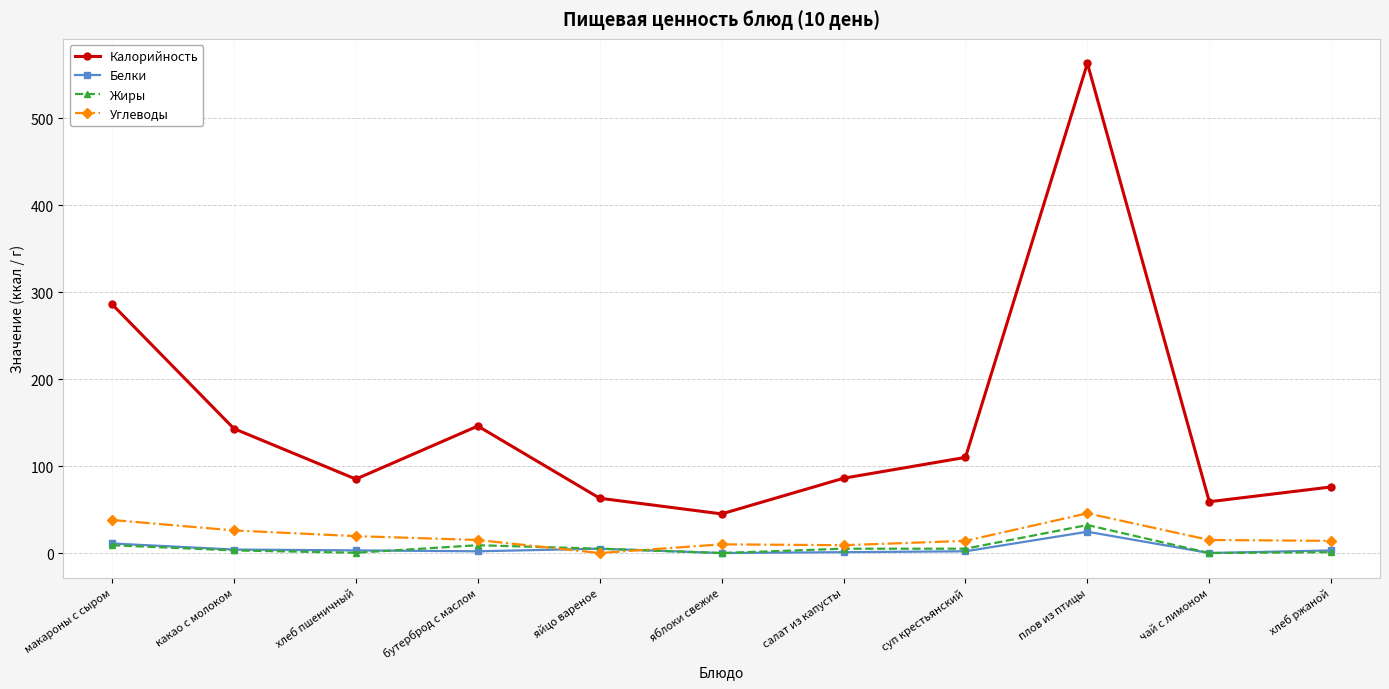

At which category does Калорийность reach its first local peak?

бутерброд с маслом